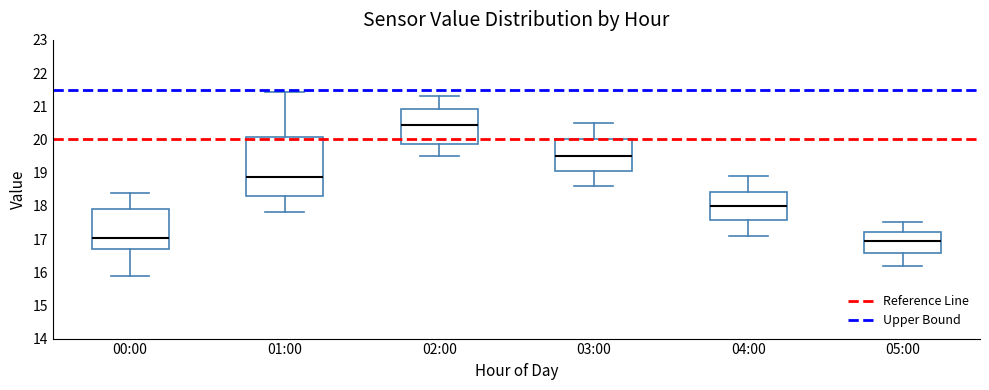

Reading left to right, read every box against the y-axis: the position of its median line, the range the box covers, and the ends of its whiskers. The values are not printed on the chart, so give them approximately, as read against the axis.

00:00: median 17.0, box 16.7 to 17.9, whiskers 15.9 to 18.4
01:00: median 18.9, box 18.3 to 20.1, whiskers 17.8 to 21.4
02:00: median 20.5, box 19.9 to 20.9, whiskers 19.5 to 21.3
03:00: median 19.5, box 19.1 to 20.0, whiskers 18.6 to 20.5
04:00: median 18.0, box 17.6 to 18.4, whiskers 17.1 to 18.9
05:00: median 17.0, box 16.6 to 17.2, whiskers 16.2 to 17.5